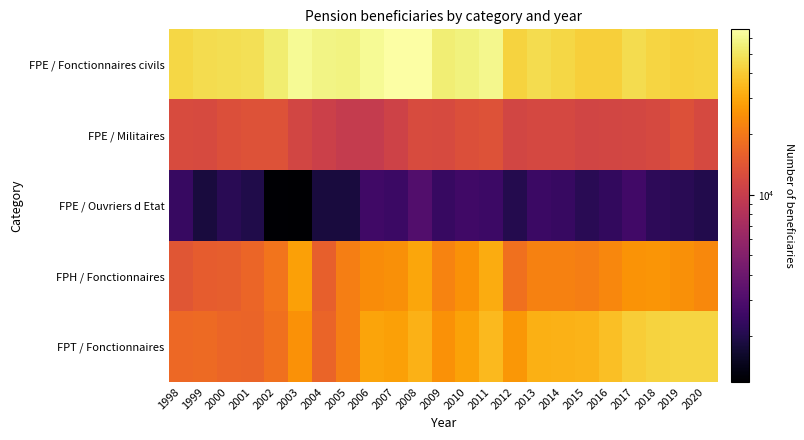

Count the number of categories in the chart.

23